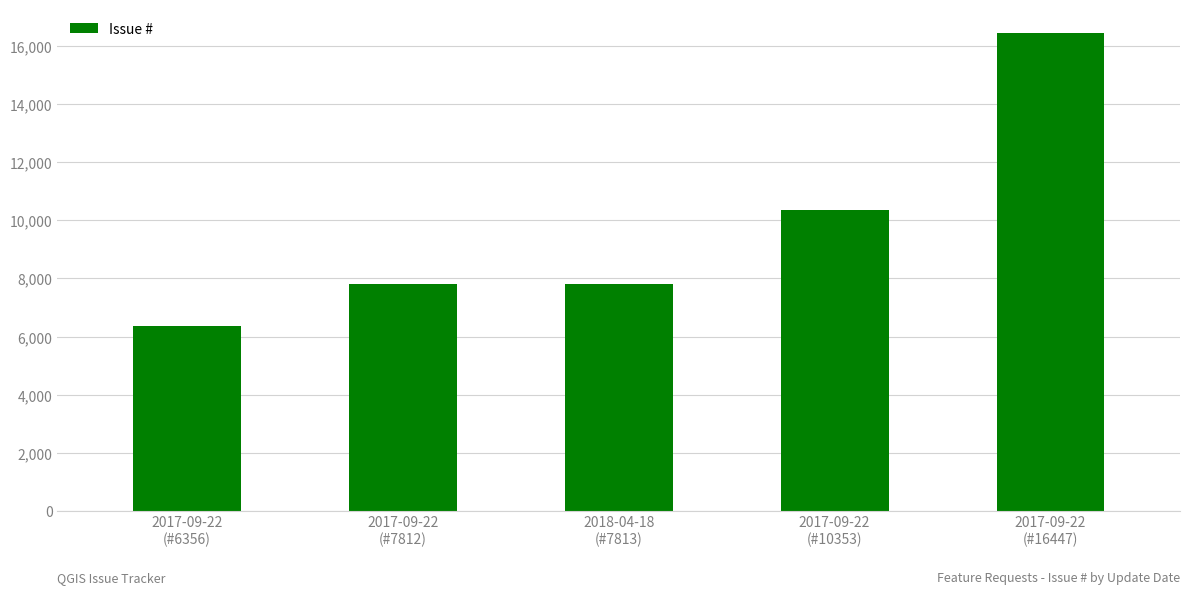

What is the value of the 2nd bar from the left?

7812